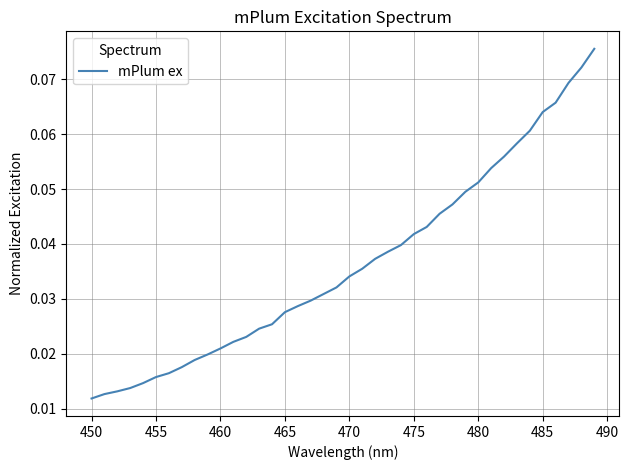

True or false: the data has more than 0 interior local peaks.

False